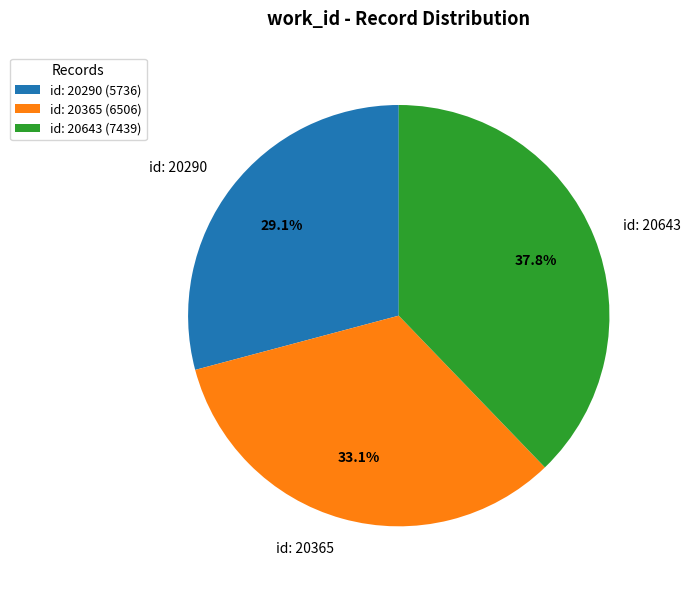

What portion of the pie excludes id: 20290?

70.9%